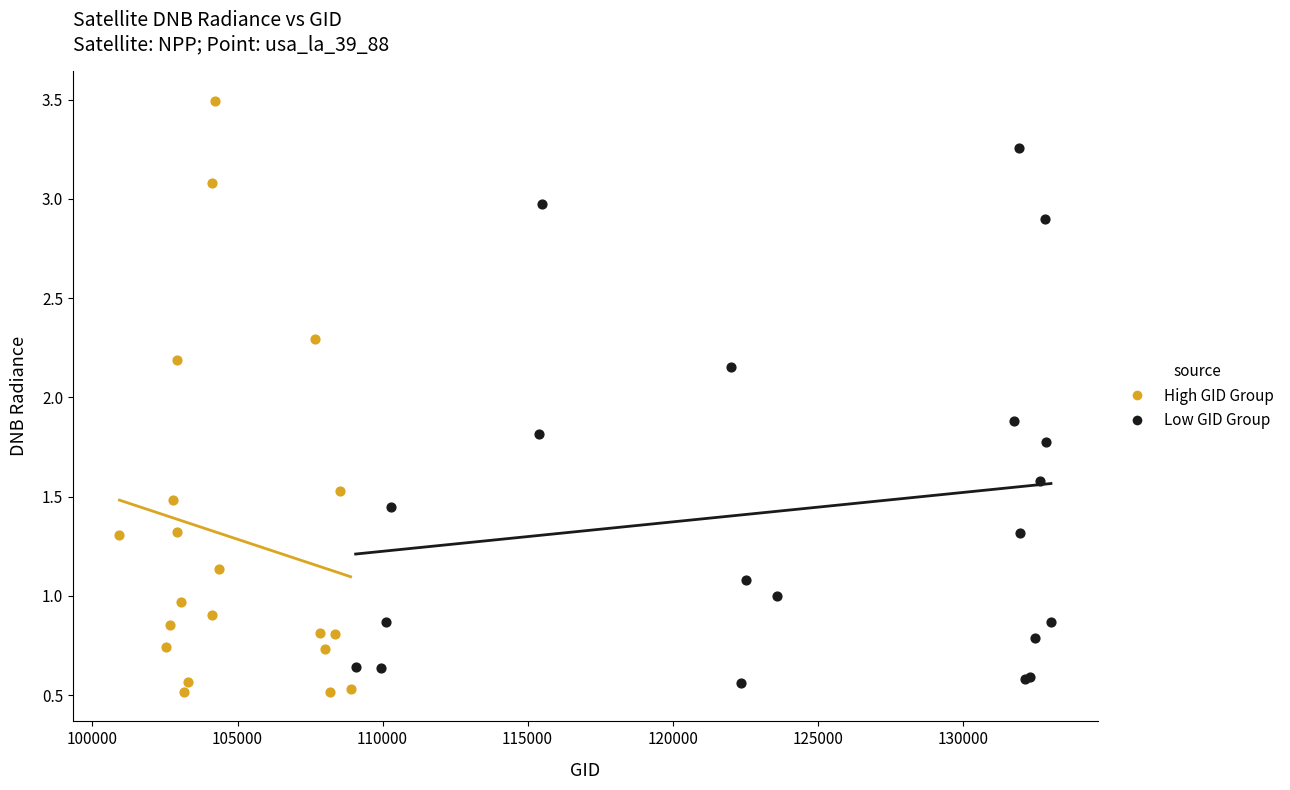

Which series has the largest Y range (max minus min)?

High GID Group